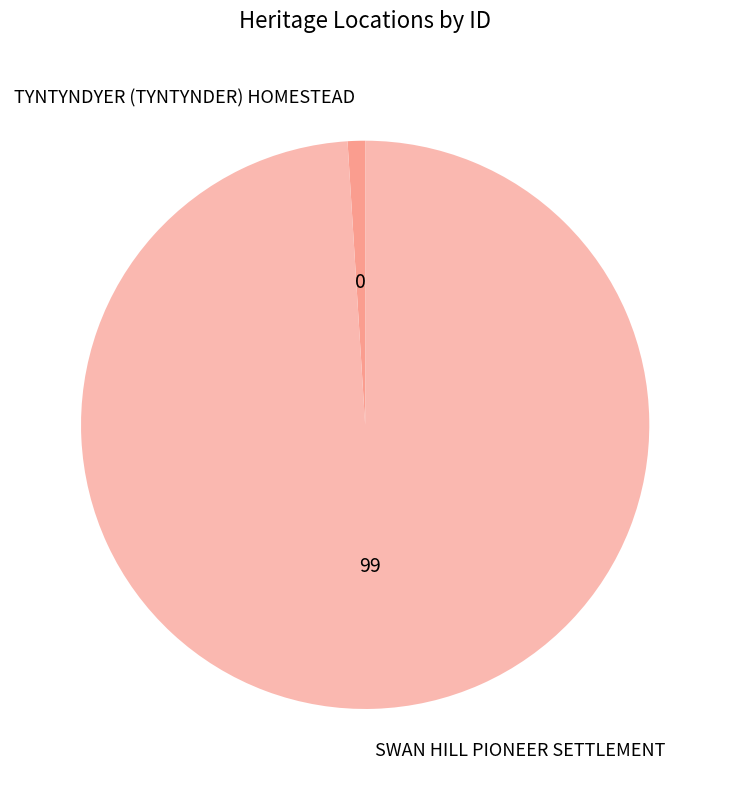

Combined, do SWAN HILL PIONEER SETTLEMENT and TYNTYNDYER (TYNTYNDER) HOMESTEAD account for over 50%?

Yes